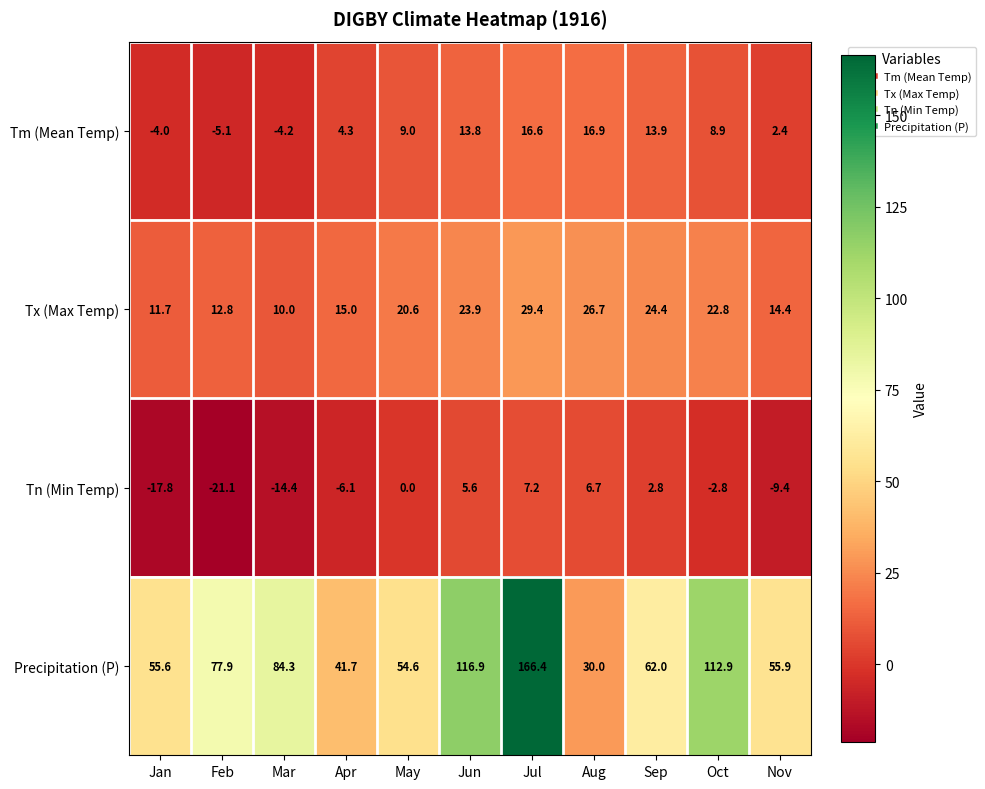

How many distinct data groups are displayed?

4